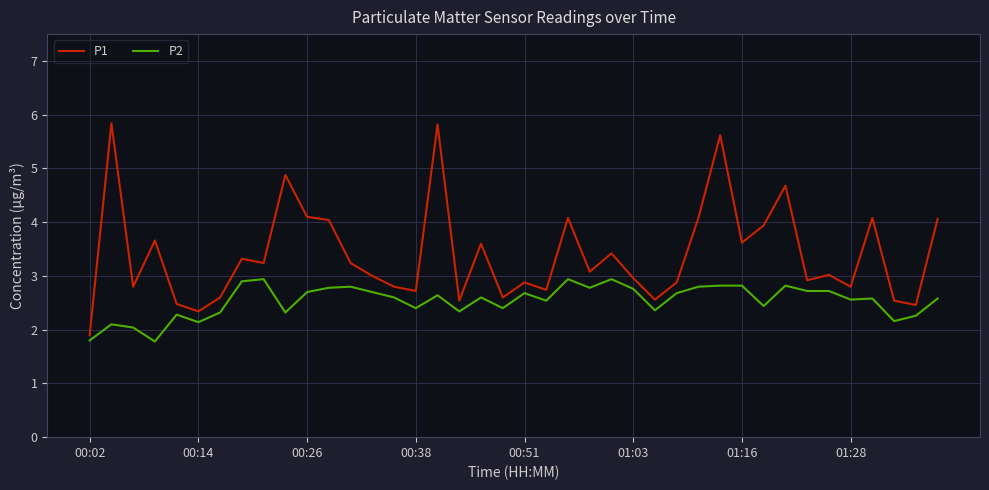

Which series has the largest total across all categories?

P1